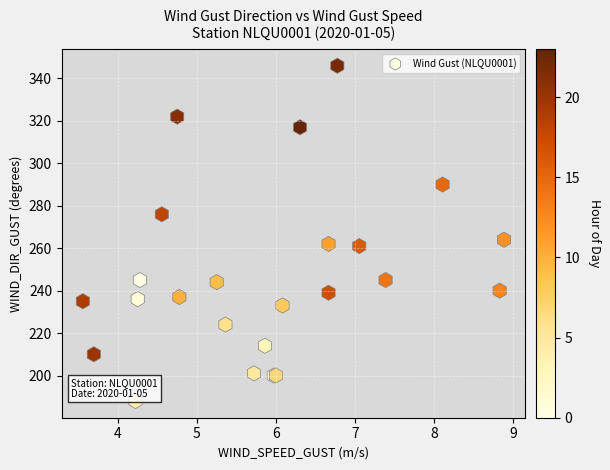

What Y value in the scatter plot is closest to 267?

264